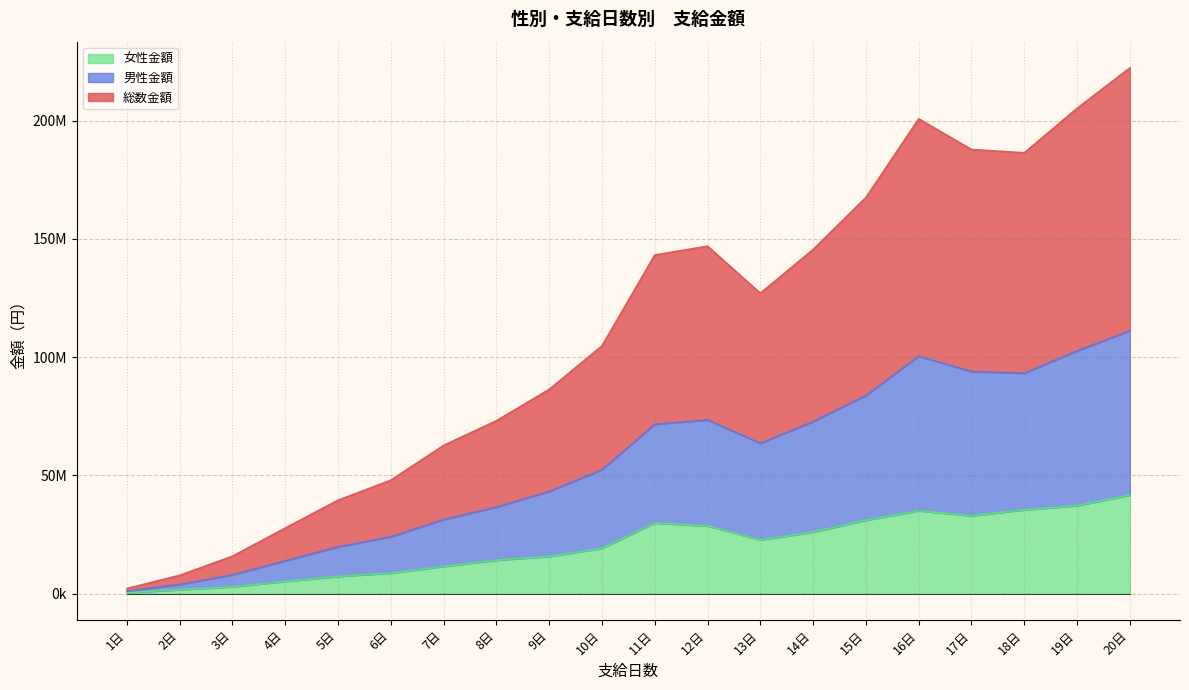

At which category does 総数金額 reach its first local peak?

12日